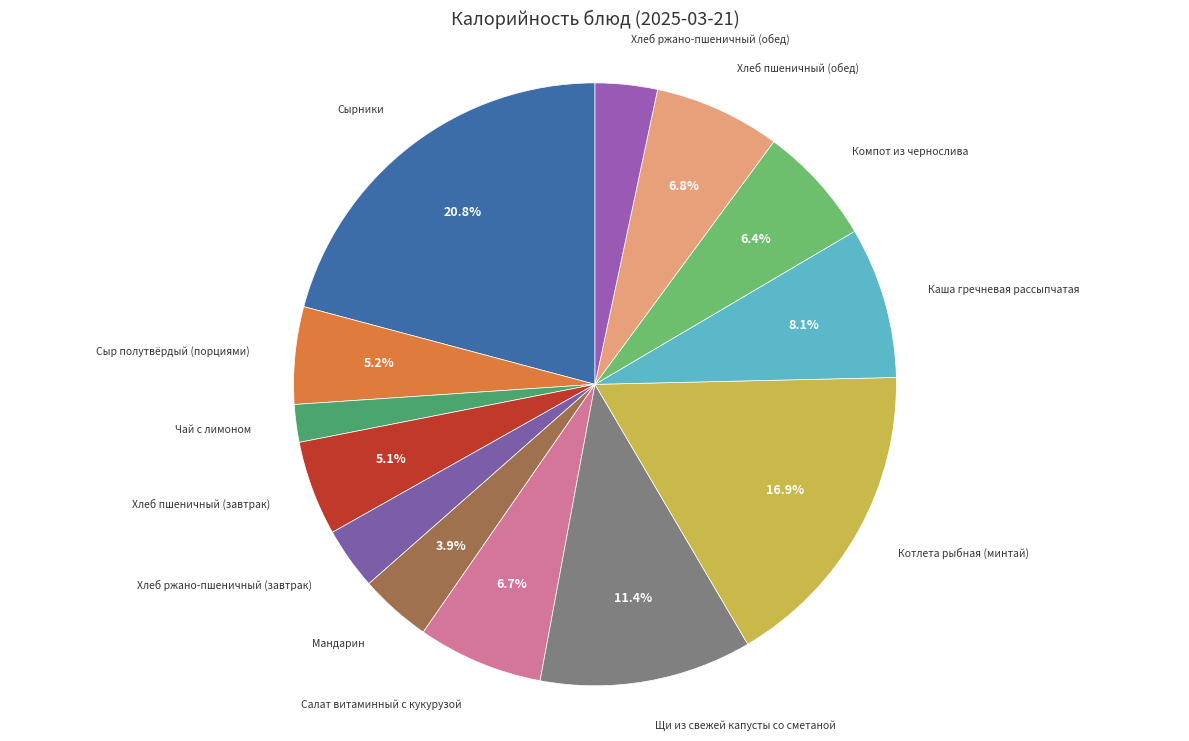

How many segments does this pie chart have?

13